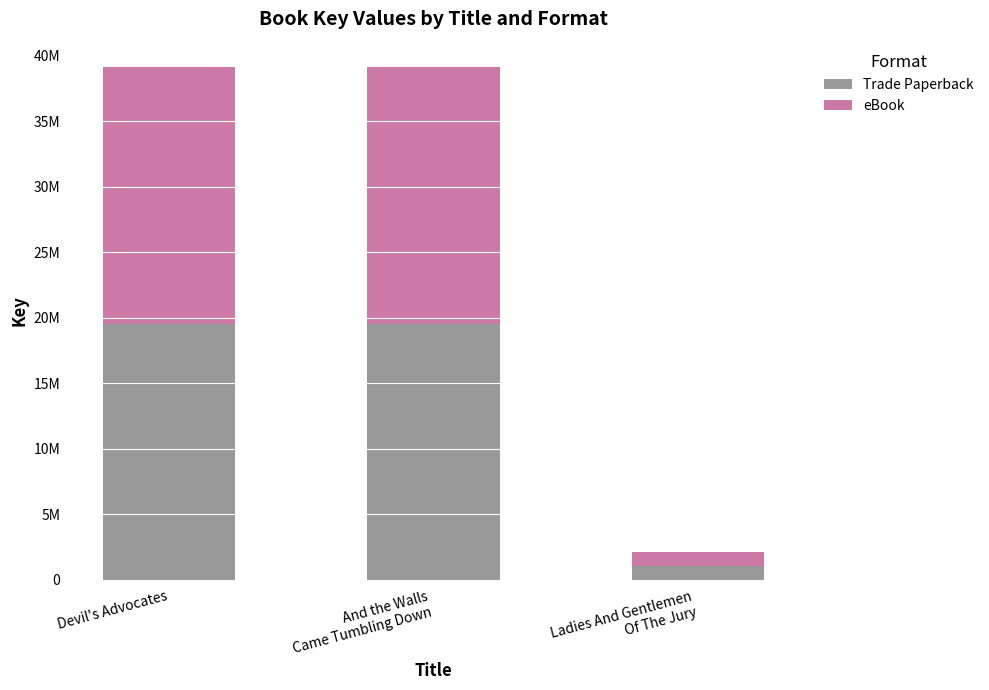

Does the chart contain any negative values?

No